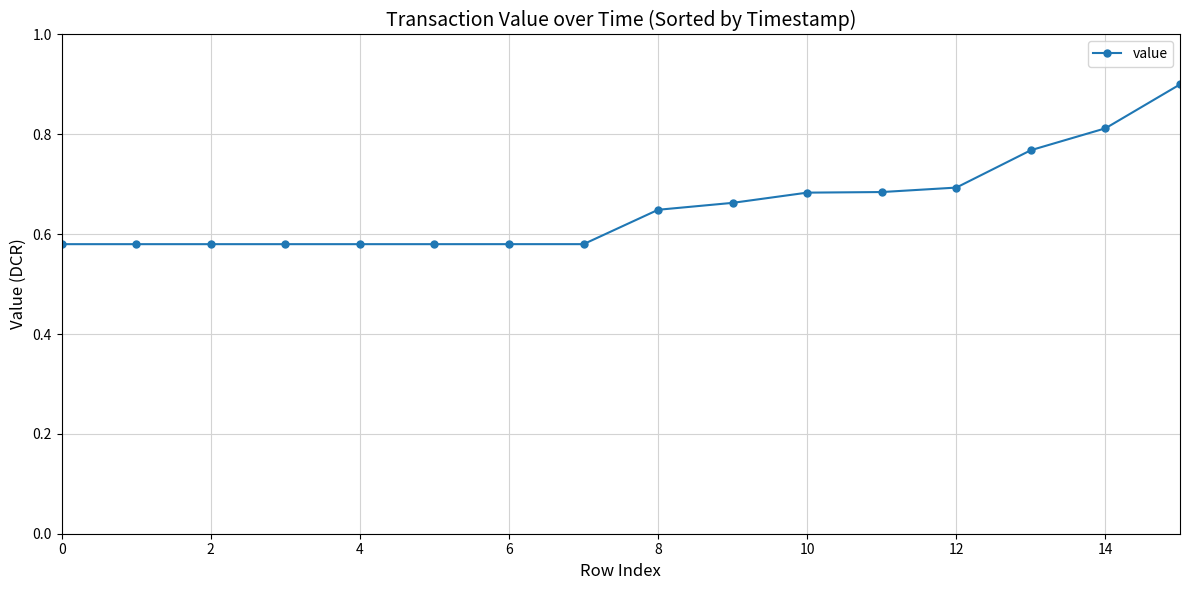

What is the sum of all values?

10.5